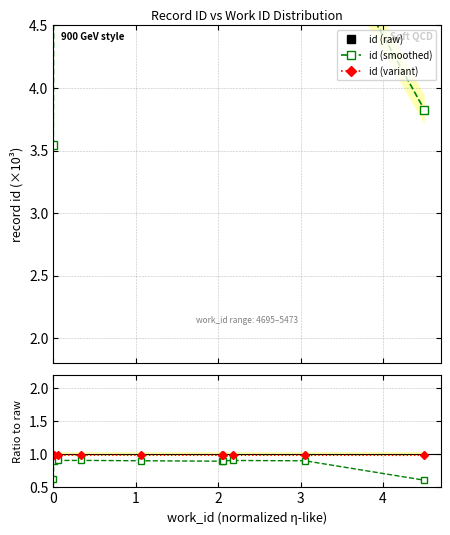

Which series has the largest range (max minus min)?

id (raw)